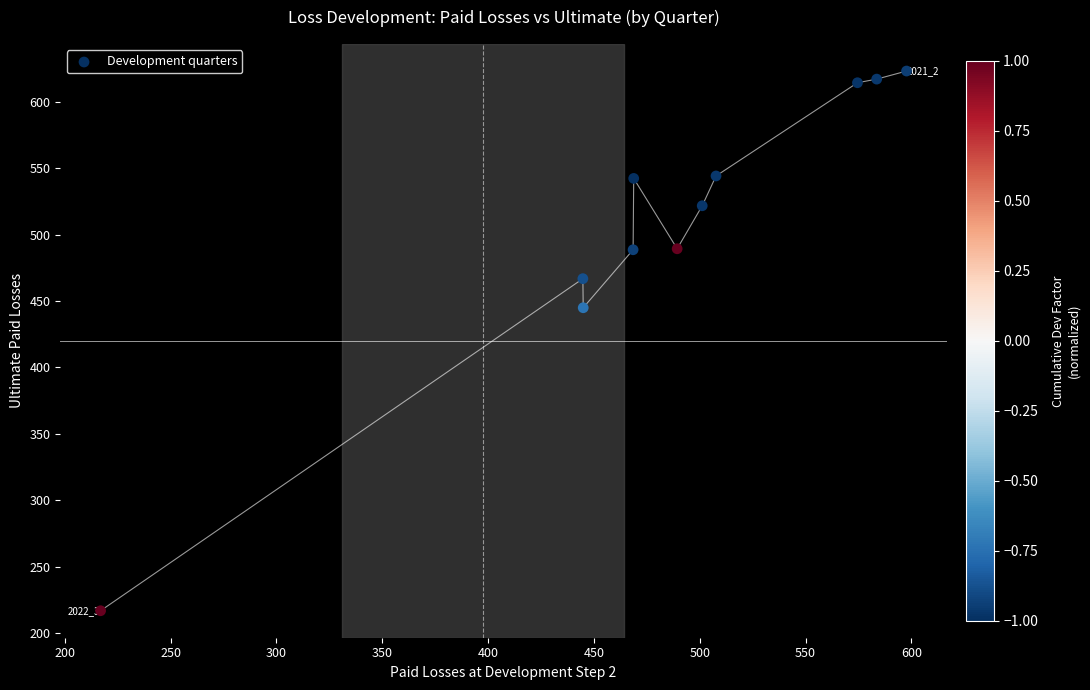

What is the average X value?

481.7